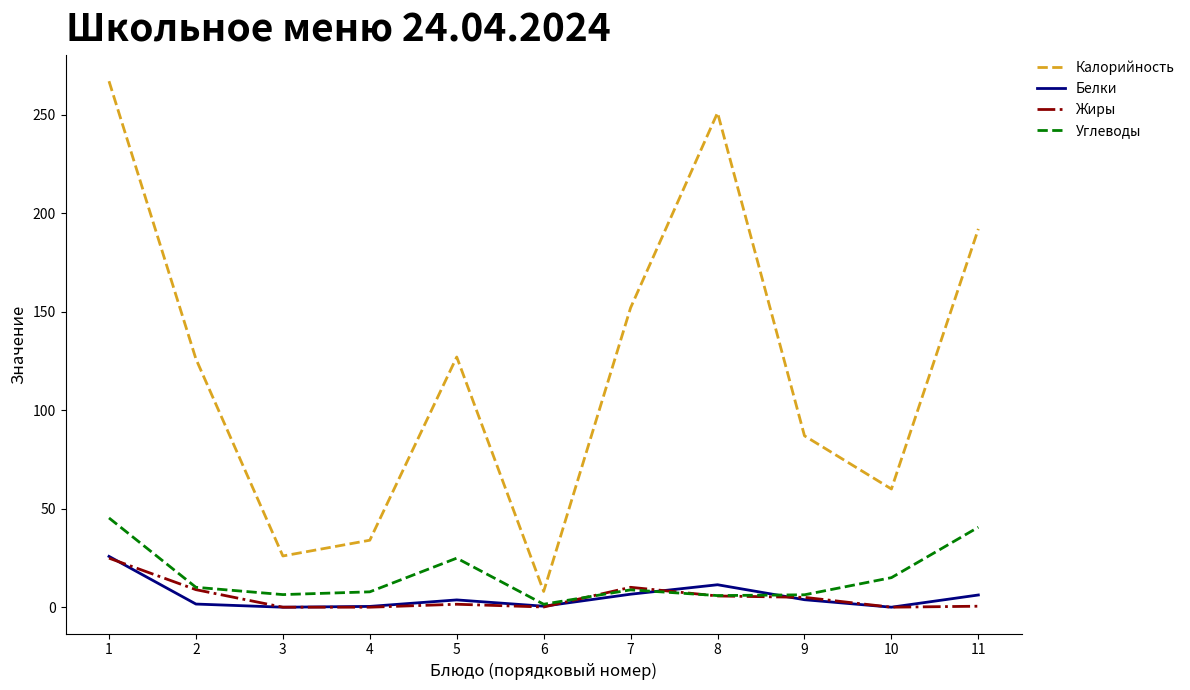

Which series has the largest total across all categories?

Калорийность